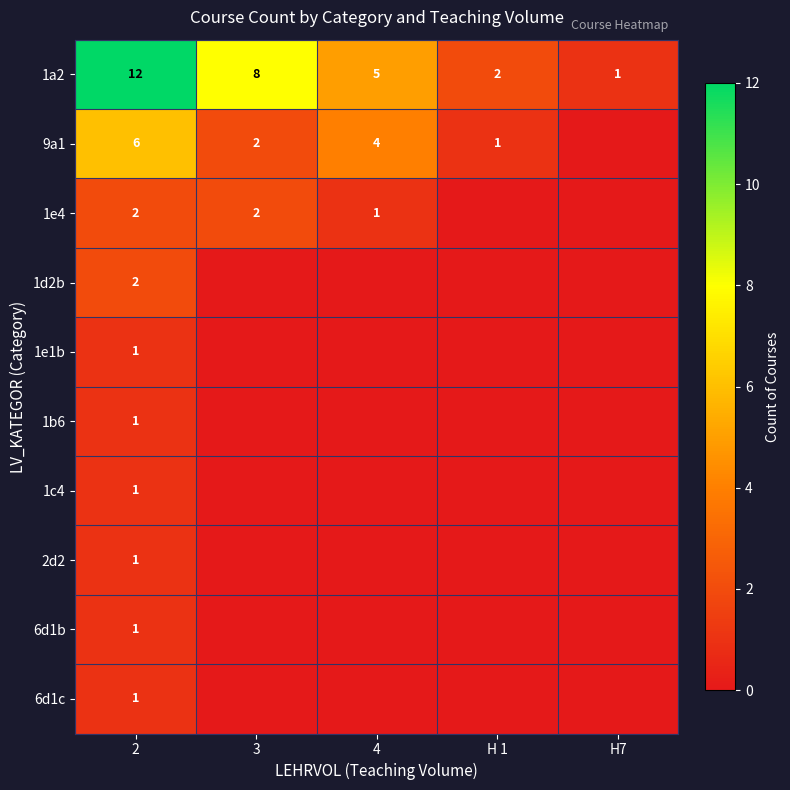

The value of 1e4 at 4 is 1. True or false?

True